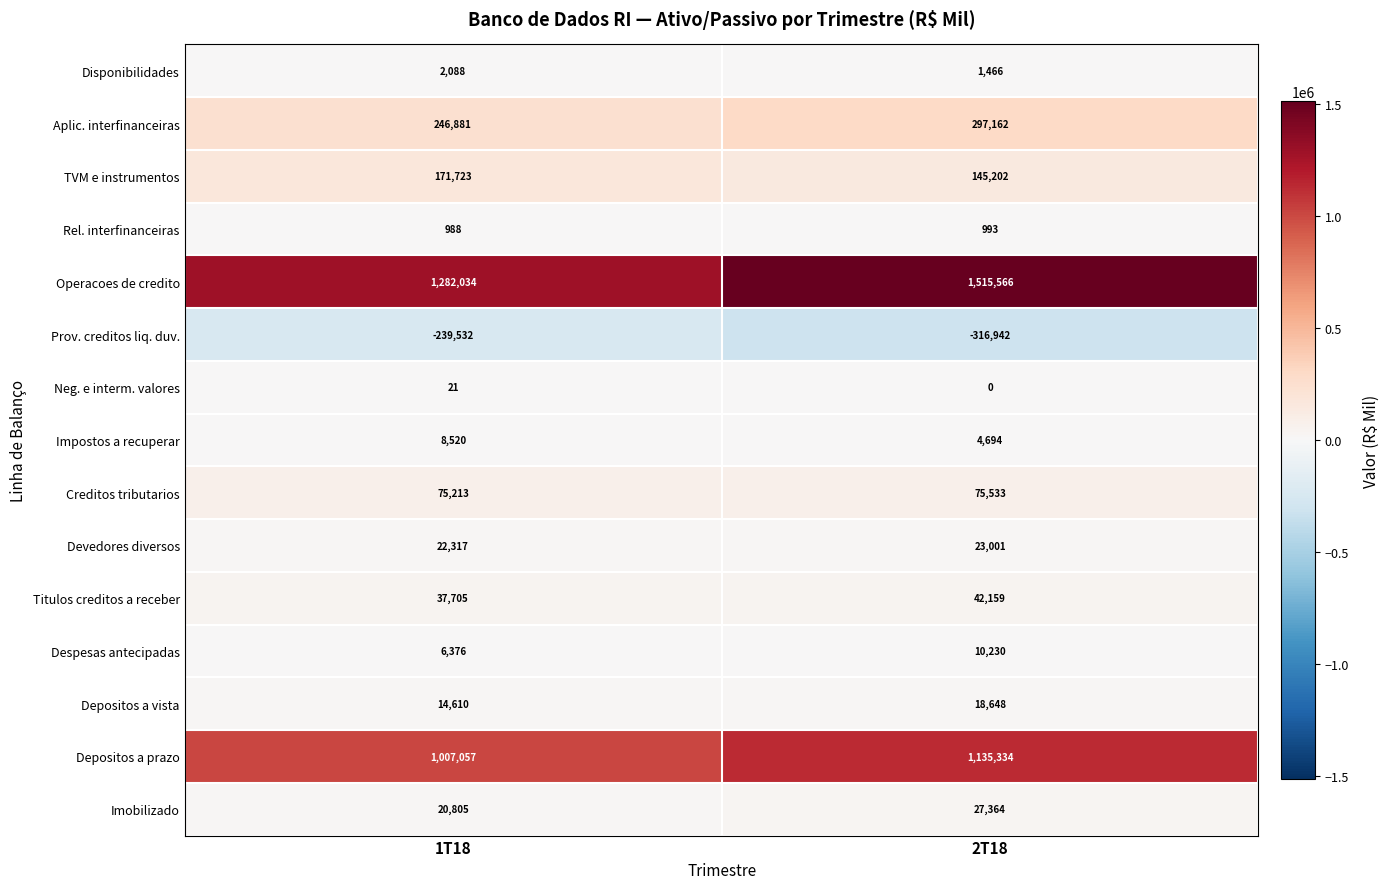

At which category does the chart reach its minimum across all series?

2T18